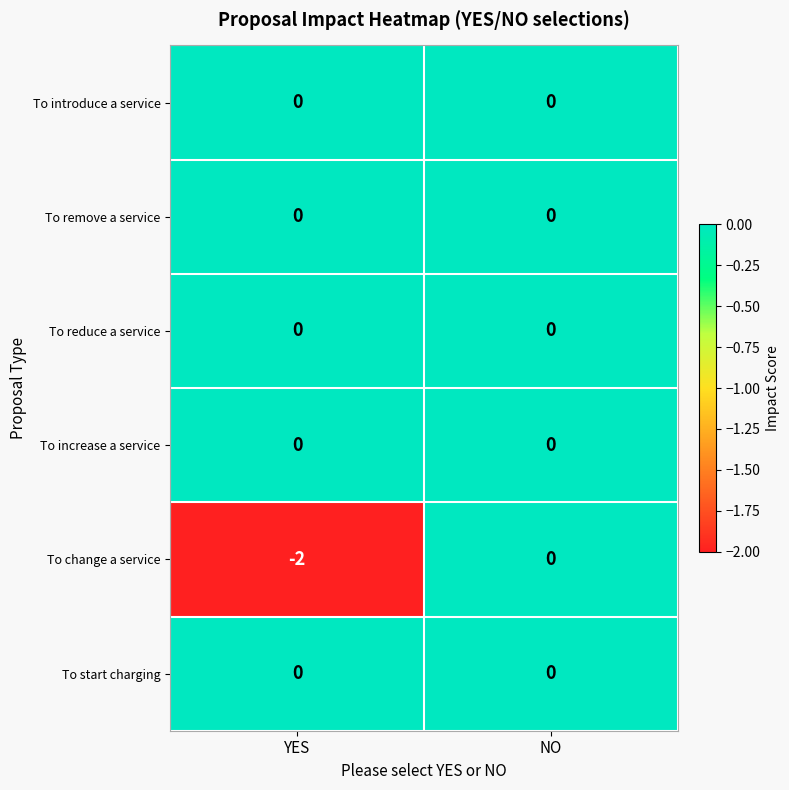

What is the minimum value shown in the chart?

-2